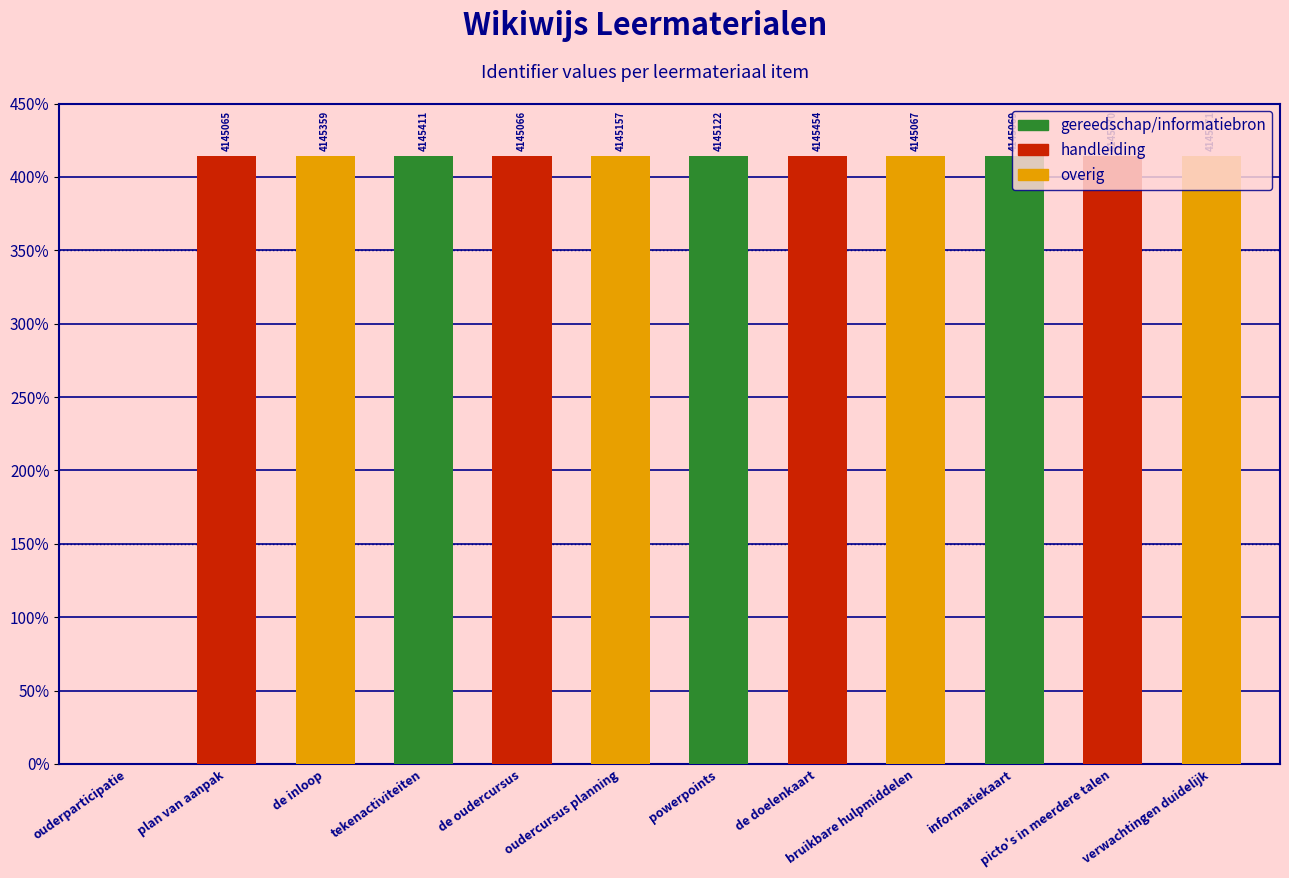

Where does the data first go above 4145071?

de inloop